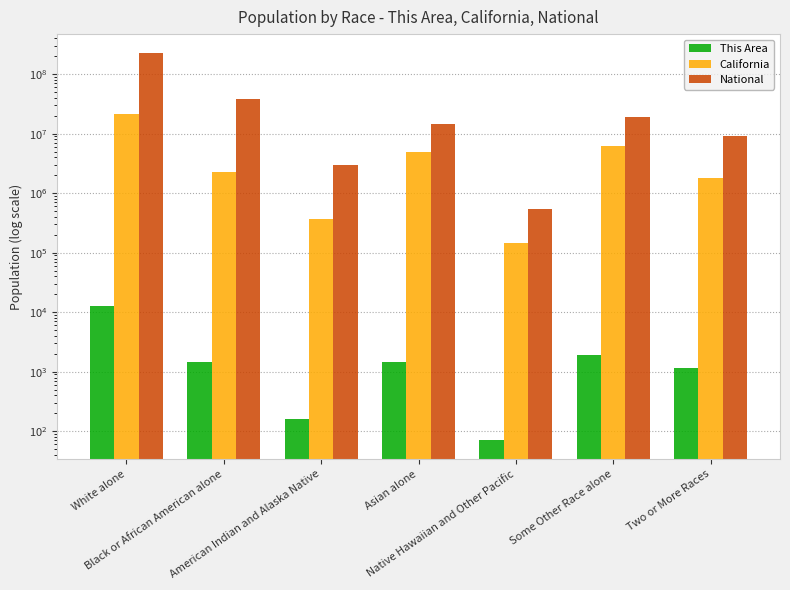

At which category is the sum across all series the highest?

White alone